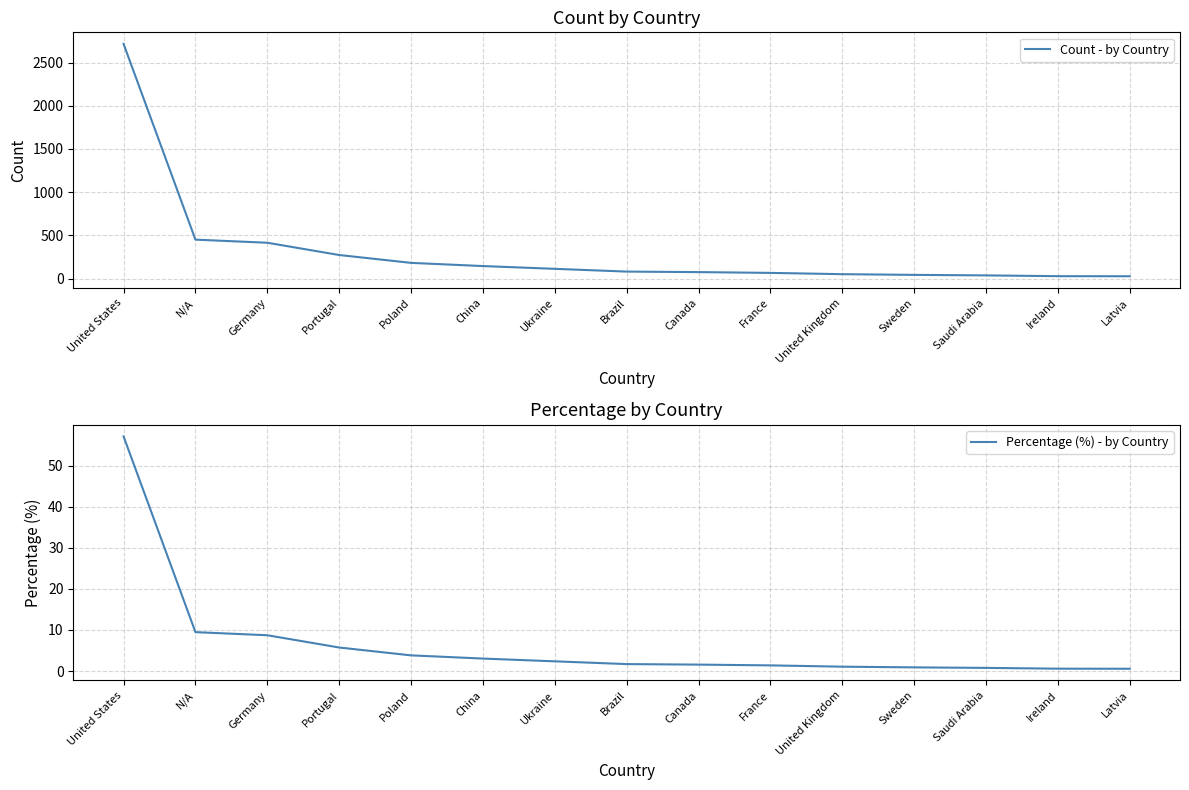

Rank the series by their maximum value, from lowest to highest.

Percentage (%) - by Country, Count - by Country